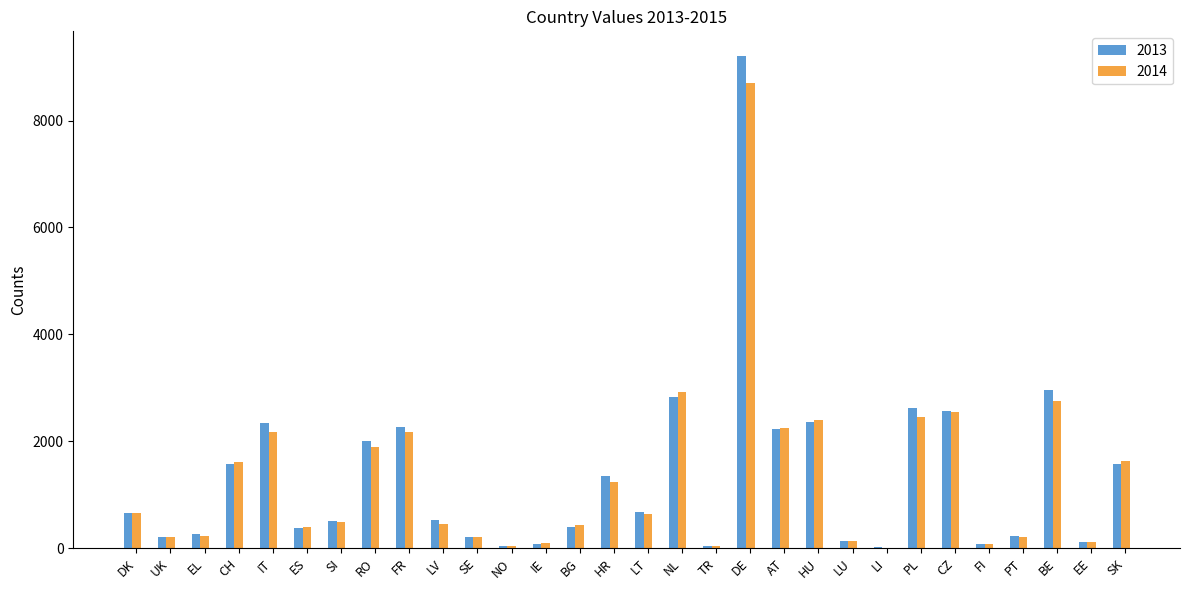

Which category has the highest value in the 2014 series?

DE